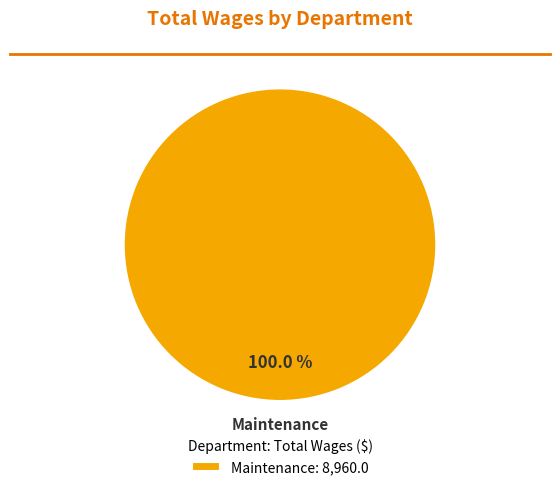

How many segments does this pie chart have?

1